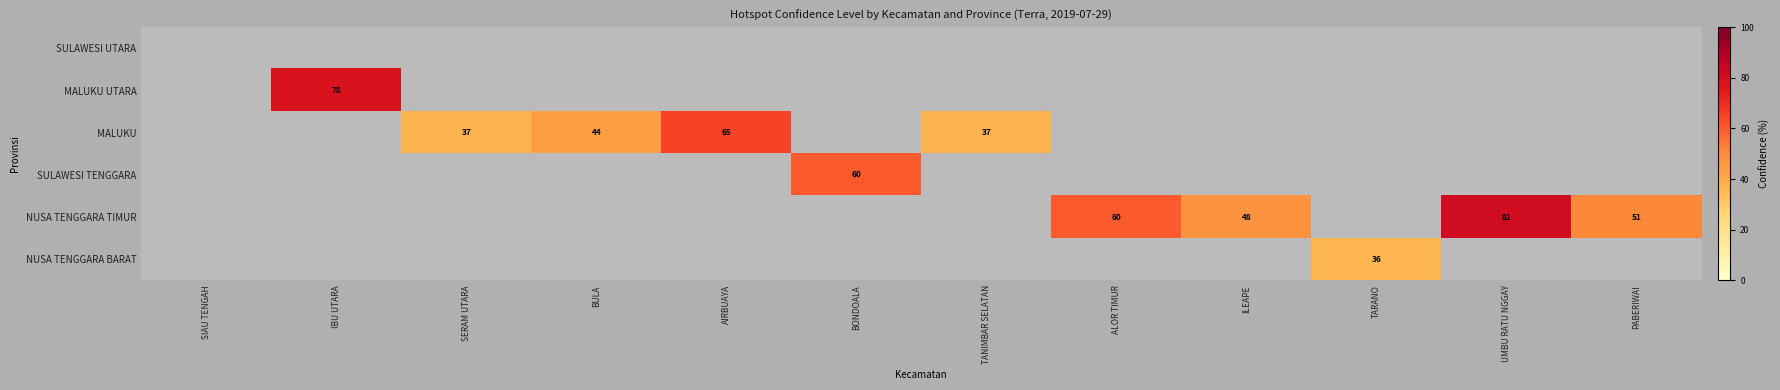

At which category is the sum across all series the highest?

UMBU RATU NGGAY